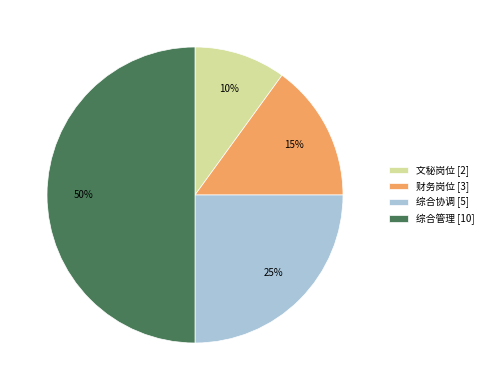

Does 文秘岗位 [2] represent more than half of the total?

No